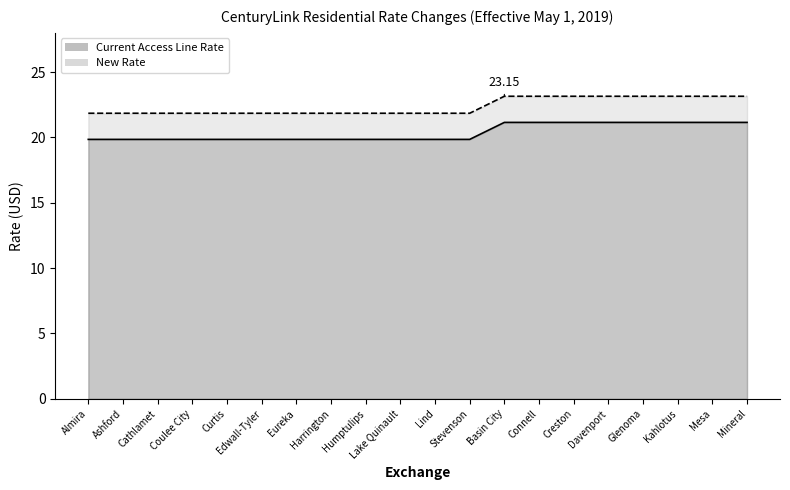

Where is Current Access Line Rate nearest to the value 20?

Almira